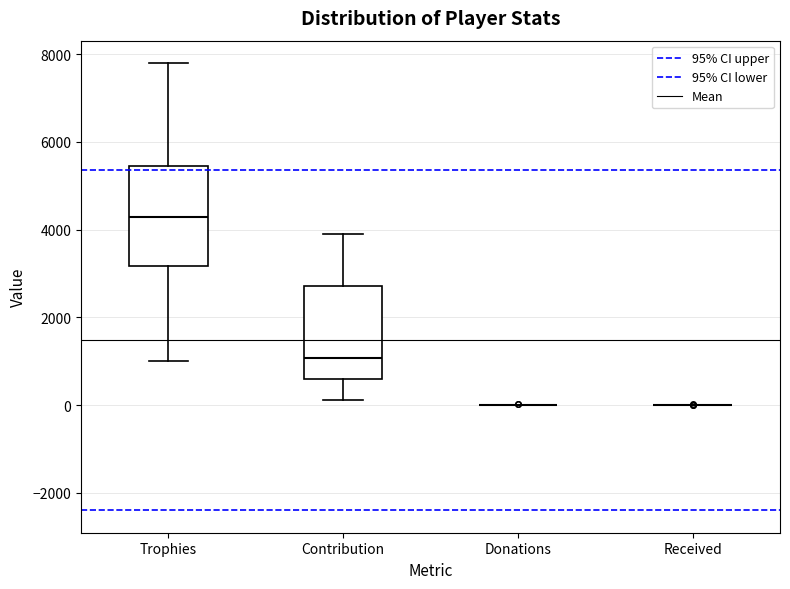

Reading left to right, transcribe this box plot: for each box, give where its median line is, the range the box spans, and where its two whiskers end, as read against the y-axis. The values are not printed on the chart, so give them approximately, as read against the axis.

Trophies: median 4200, box 3200 to 5400, whiskers 1000 to 7800
Contribution: median 1000, box 600 to 2800, whiskers 200 to 3800
Donations: box collapsed to a line at 0, whiskers 0 to 0
Received: box collapsed to a line at 0, whiskers 0 to 0